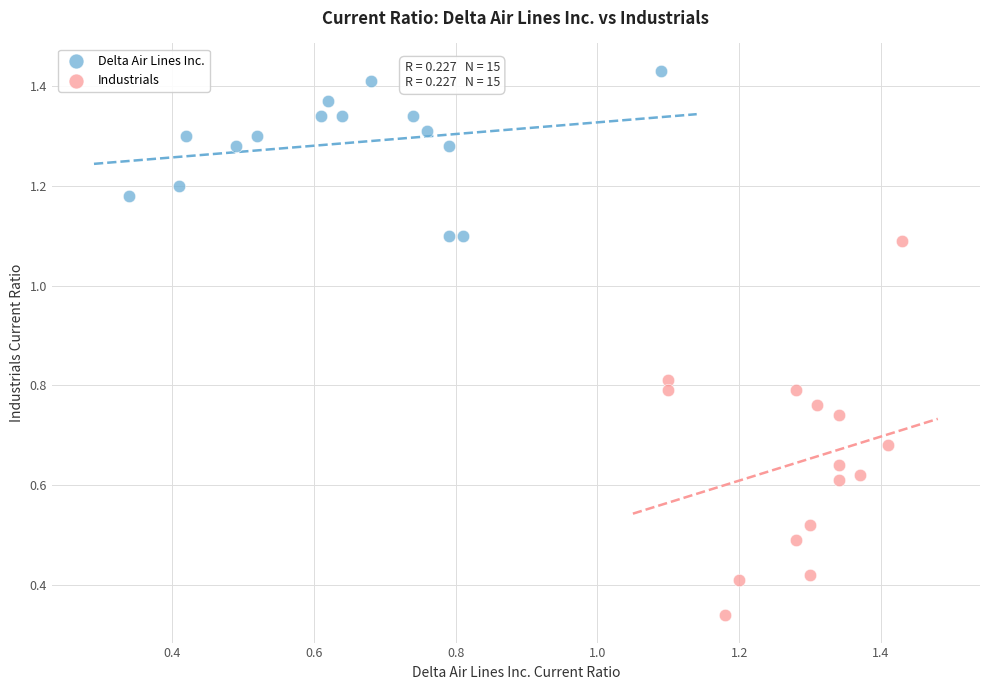

Which series reaches the maximum Y coordinate?

Delta Air Lines Inc.